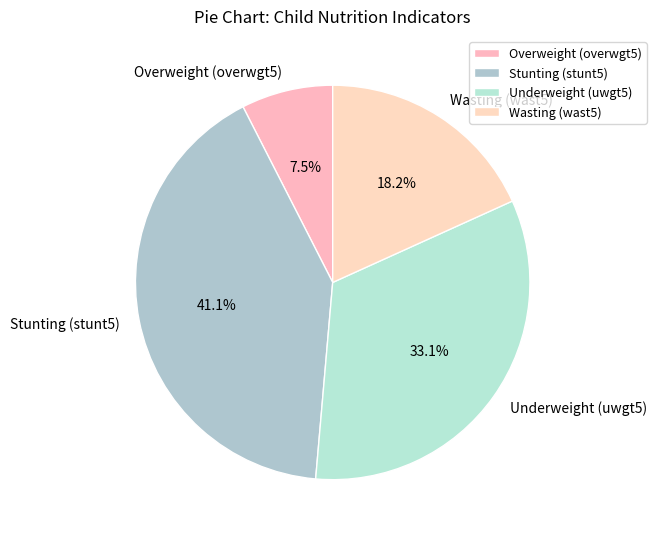

To the nearest percent, what is the difference between the Underweight (uwgt5) and Stunting (stunt5) slice percentages?

8%